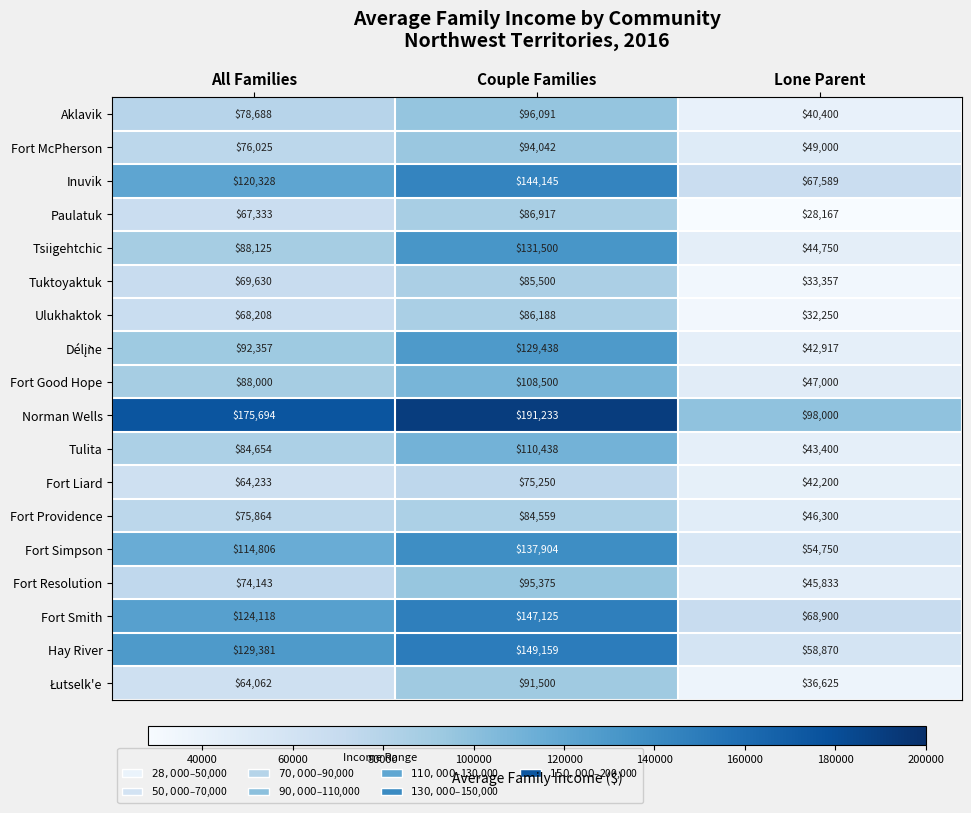

What is the sum of all Inuvik values?

332062